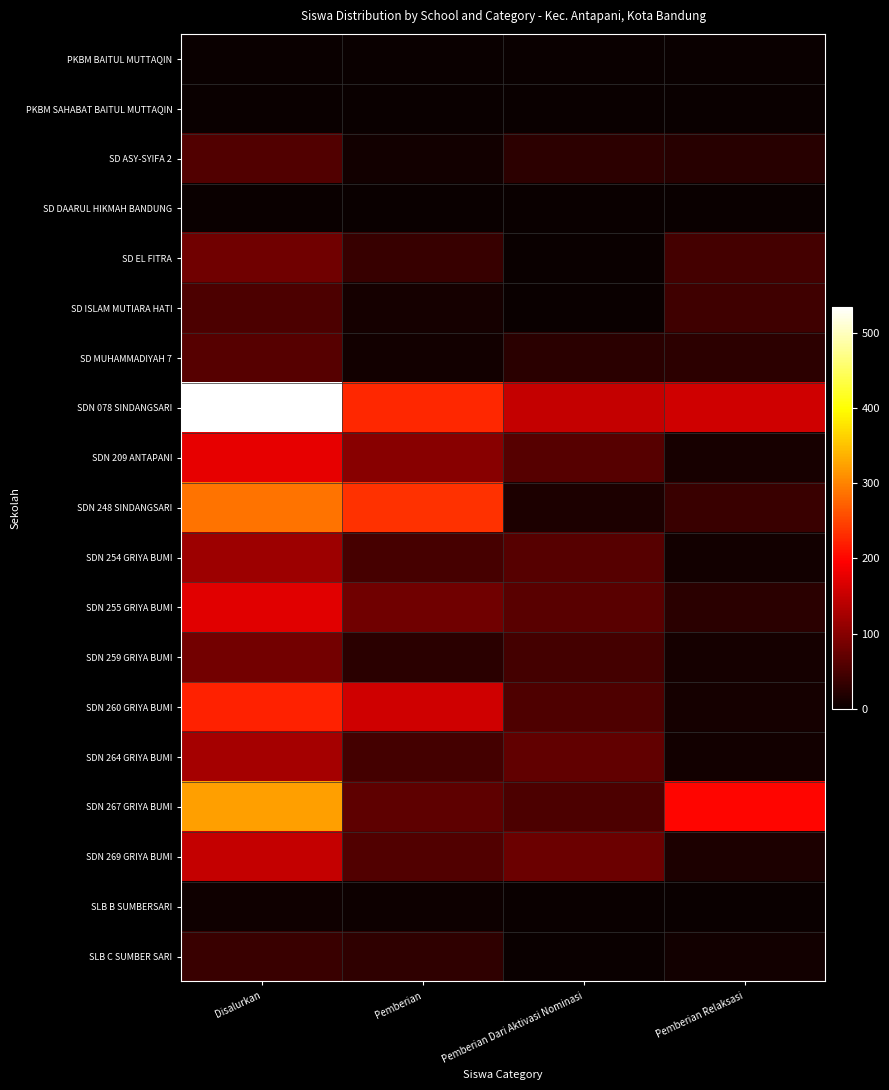

Reading left to right, extract all data points from this chart.

PKBM BAITUL MUTTAQIN: Disalurkan=2	Pemberian=0	Pemberian Dari Aktivasi Nominasi=0	Pemberian Relaksasi=2
PKBM SAHABAT BAITUL MUTTAQIN: Disalurkan=1	Pemberian=0	Pemberian Dari Aktivasi Nominasi=1	Pemberian Relaksasi=0
SD ASY-SYIFA 2: Disalurkan=58	Pemberian=7	Pemberian Dari Aktivasi Nominasi=28	Pemberian Relaksasi=23
SD DAARUL HIKMAH BANDUNG: Disalurkan=2	Pemberian=0	Pemberian Dari Aktivasi Nominasi=2	Pemberian Relaksasi=0
SD EL FITRA: Disalurkan=83	Pemberian=36	Pemberian Dari Aktivasi Nominasi=0	Pemberian Relaksasi=47
SD ISLAM MUTIARA HATI: Disalurkan=53	Pemberian=10	Pemberian Dari Aktivasi Nominasi=0	Pemberian Relaksasi=43
SD MUHAMMADIYAH 7: Disalurkan=62	Pemberian=7	Pemberian Dari Aktivasi Nominasi=26	Pemberian Relaksasi=29
SDN 078 SINDANGSARI: Disalurkan=535	Pemberian=227	Pemberian Dari Aktivasi Nominasi=150	Pemberian Relaksasi=158
SDN 209 ANTAPANI: Disalurkan=176	Pemberian=102	Pemberian Dari Aktivasi Nominasi=62	Pemberian Relaksasi=12
SDN 248 SINDANGSARI: Disalurkan=288	Pemberian=235	Pemberian Dari Aktivasi Nominasi=15	Pemberian Relaksasi=38
SDN 254 GRIYA BUMI: Disalurkan=118	Pemberian=49	Pemberian Dari Aktivasi Nominasi=62	Pemberian Relaksasi=7
SDN 255 GRIYA BUMI: Disalurkan=173	Pemberian=83	Pemberian Dari Aktivasi Nominasi=63	Pemberian Relaksasi=27
SDN 259 GRIYA BUMI: Disalurkan=85	Pemberian=27	Pemberian Dari Aktivasi Nominasi=48	Pemberian Relaksasi=10
SDN 260 GRIYA BUMI: Disalurkan=222	Pemberian=158	Pemberian Dari Aktivasi Nominasi=55	Pemberian Relaksasi=9
SDN 264 GRIYA BUMI: Disalurkan=124	Pemberian=47	Pemberian Dari Aktivasi Nominasi=69	Pemberian Relaksasi=8
SDN 267 GRIYA BUMI: Disalurkan=322	Pemberian=68	Pemberian Dari Aktivasi Nominasi=54	Pemberian Relaksasi=200
SDN 269 GRIYA BUMI: Disalurkan=150	Pemberian=57	Pemberian Dari Aktivasi Nominasi=78	Pemberian Relaksasi=15
SLB B SUMBERSARI: Disalurkan=5	Pemberian=3	Pemberian Dari Aktivasi Nominasi=0	Pemberian Relaksasi=2
SLB C SUMBER SARI: Disalurkan=38	Pemberian=30	Pemberian Dari Aktivasi Nominasi=0	Pemberian Relaksasi=8